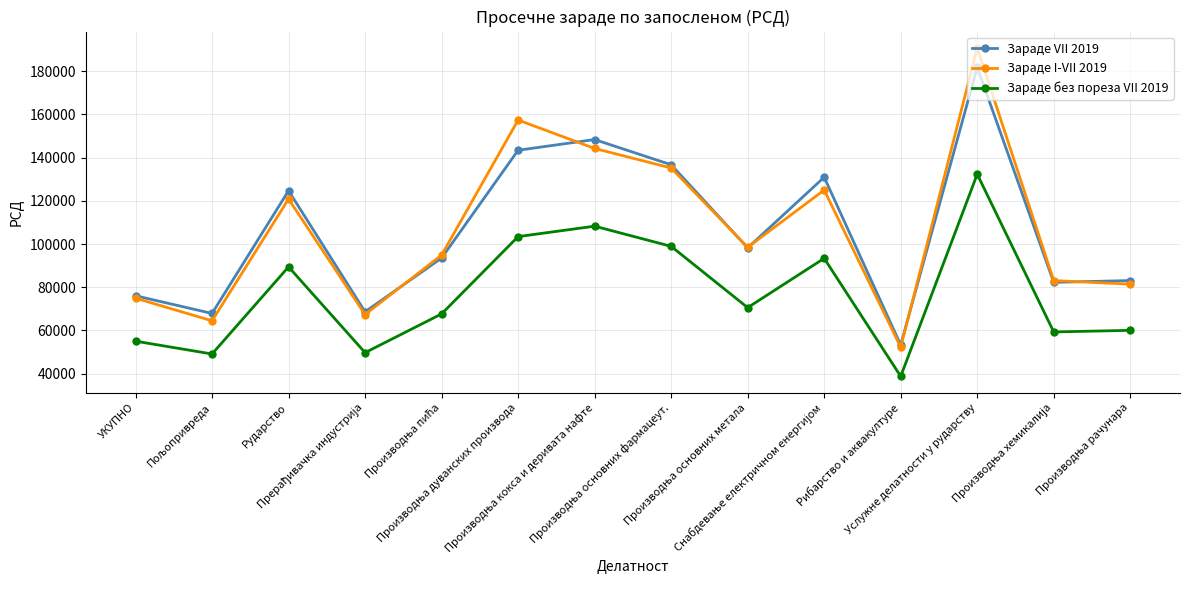

What are all the series names shown in the legend?

Зараде VII 2019, Зараде I-VII 2019, Зараде без пореза VII 2019